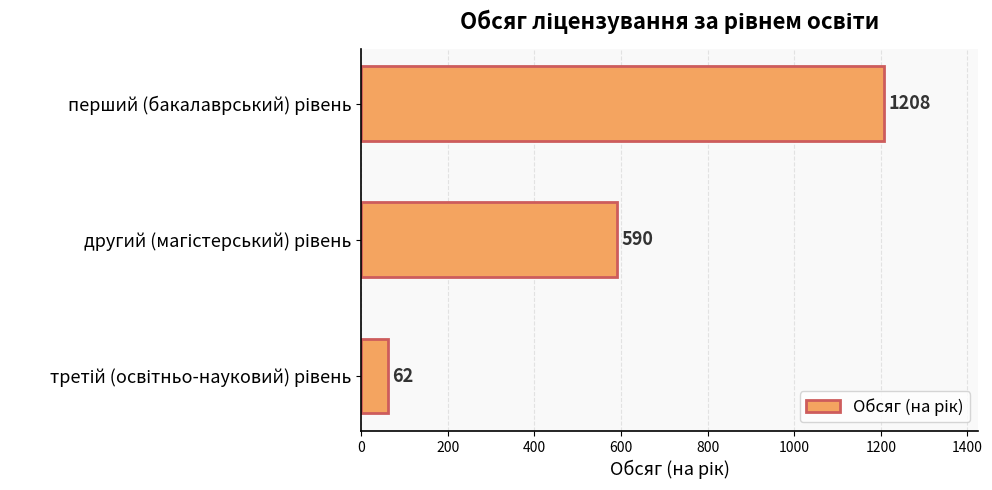

What is the smallest value displayed?

62